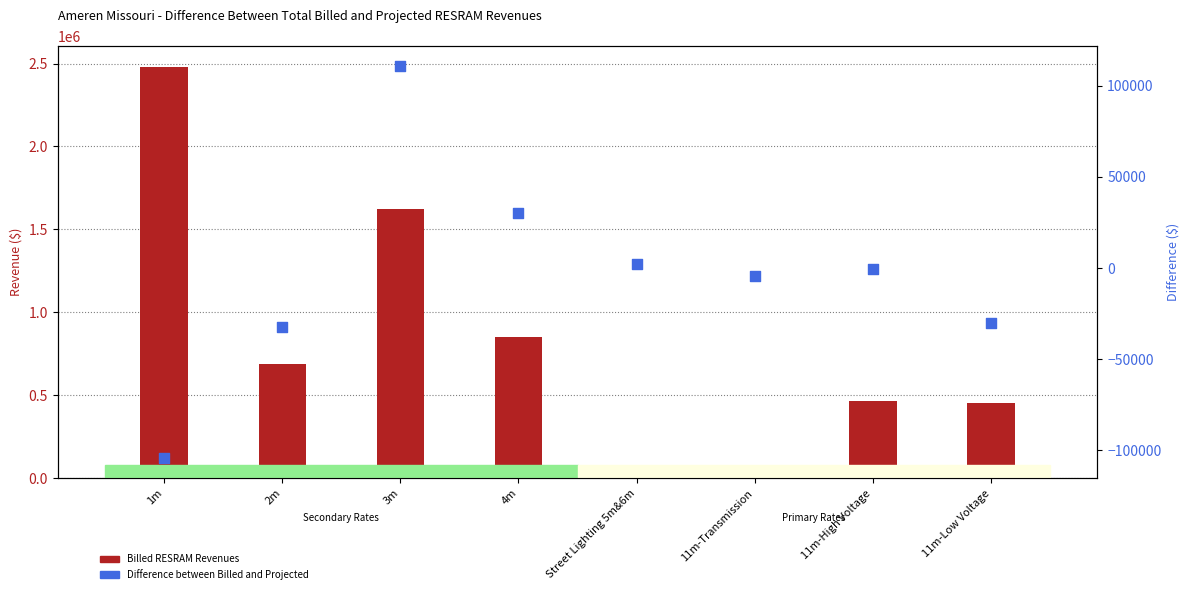

Which series has the largest Y range (max minus min)?

Billed RESRAM Revenues